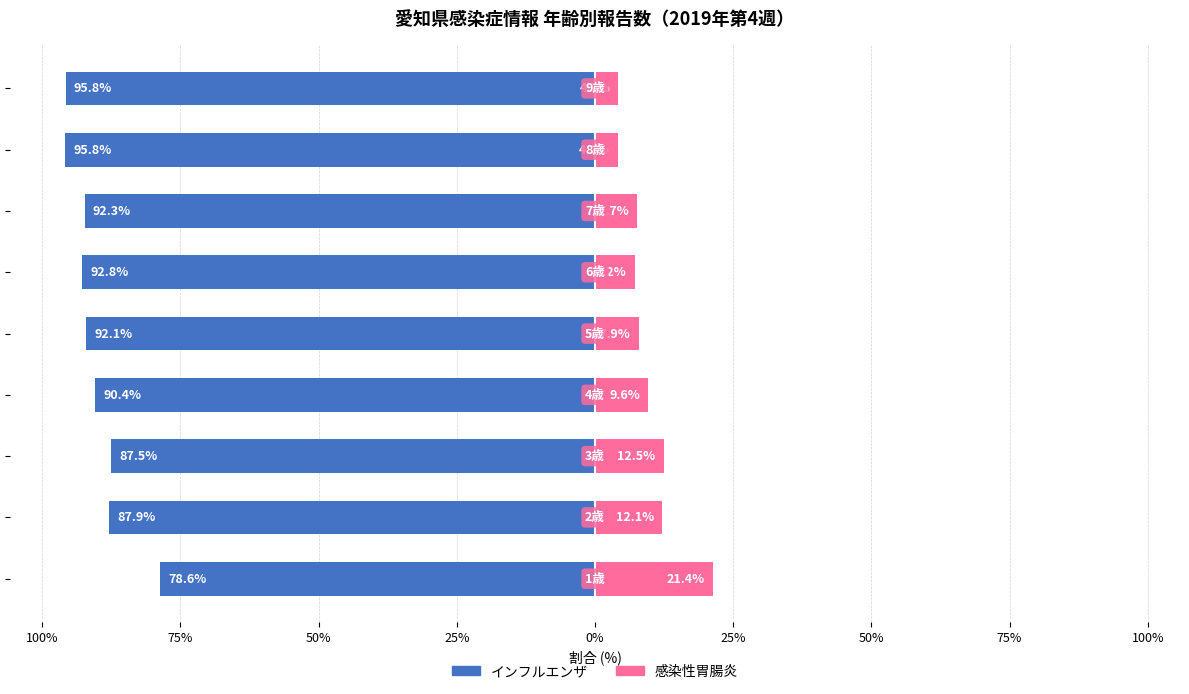

What are all the series names shown in the legend?

インフルエンザ, 感染性胃腸炎